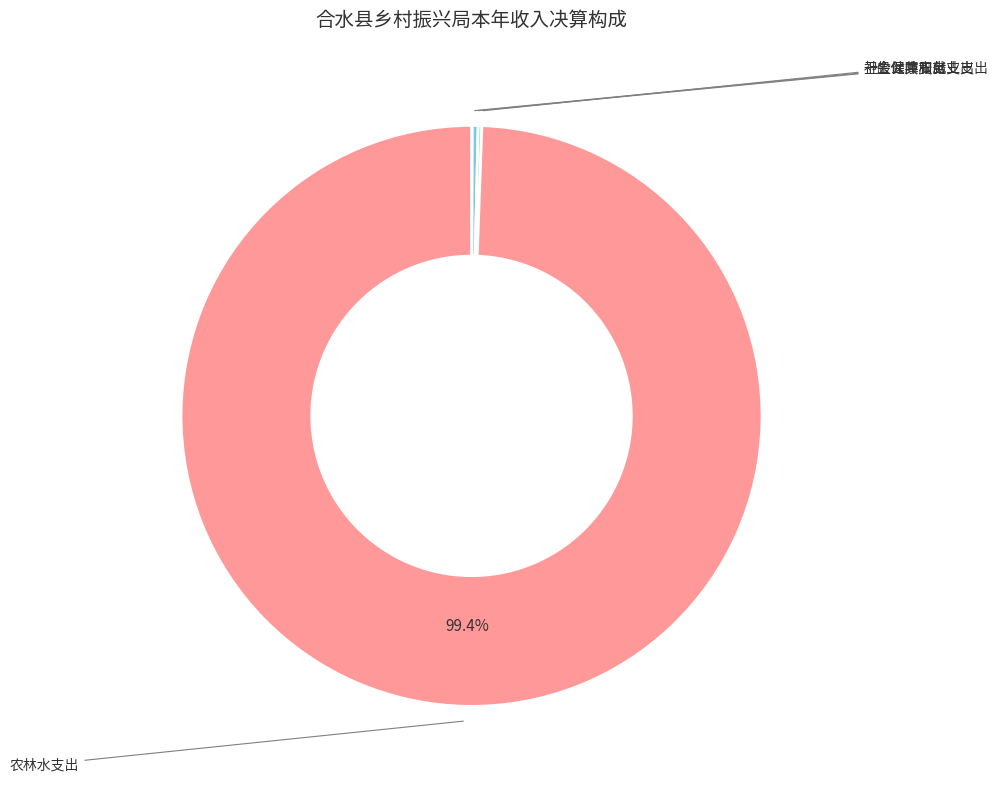

What is the largest slice in the pie chart?

农林水支出